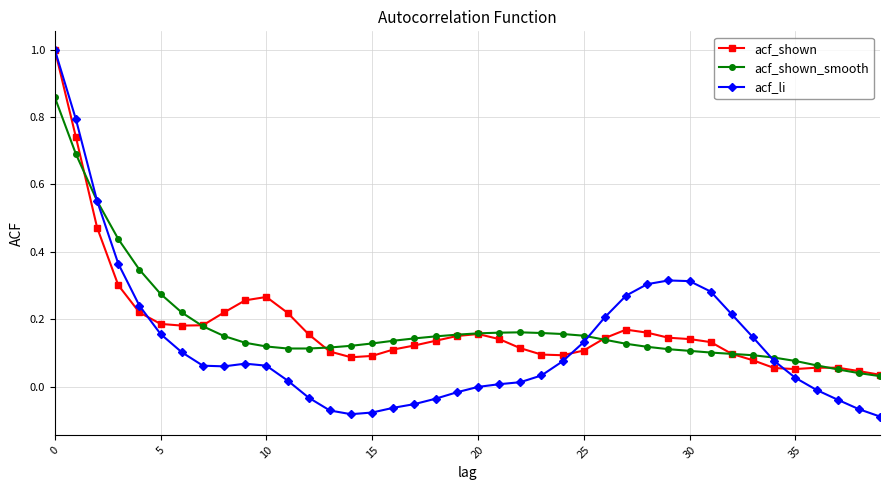

Which series has the widest spread of values?

acf_li